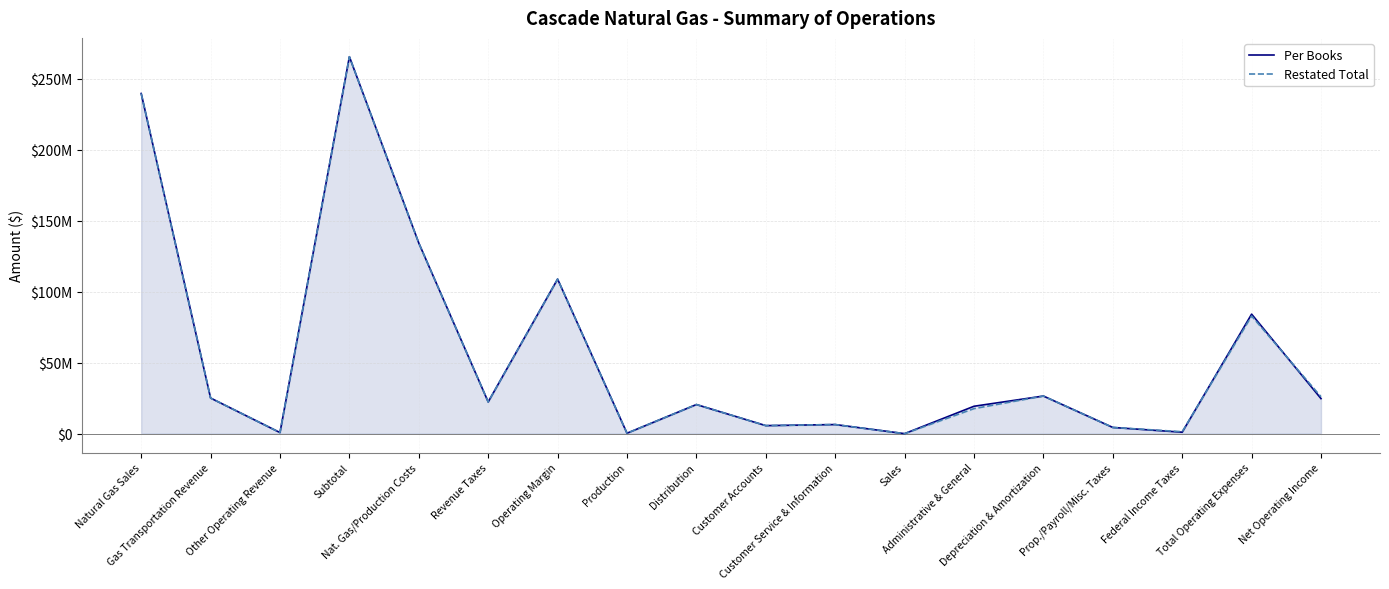

Which series has the largest range (max minus min)?

Restated Total